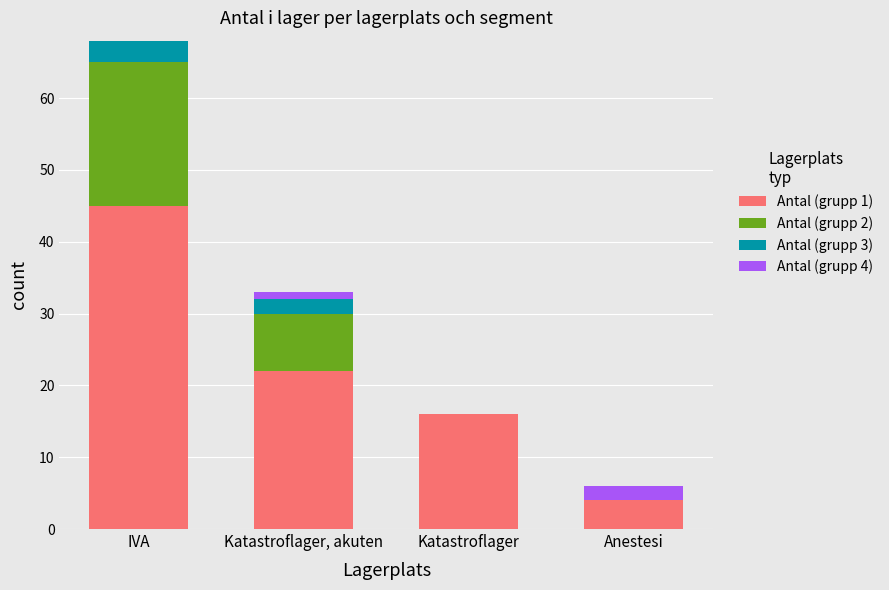

True or false: Antal (grupp 1) has a value of 22 at Katastroflager, akuten.

True